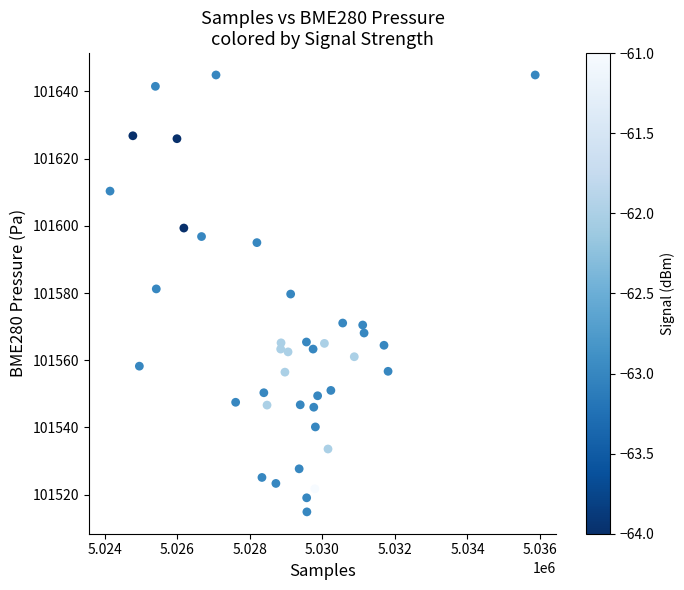

How many data points are displayed?

40